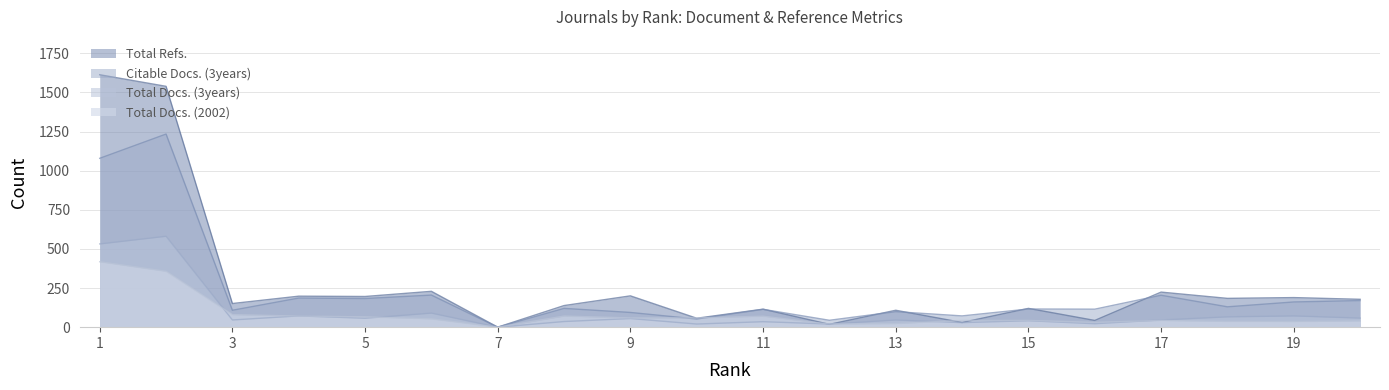

What is the difference between the second highest and minimum values in the Total Refs. series?

1539